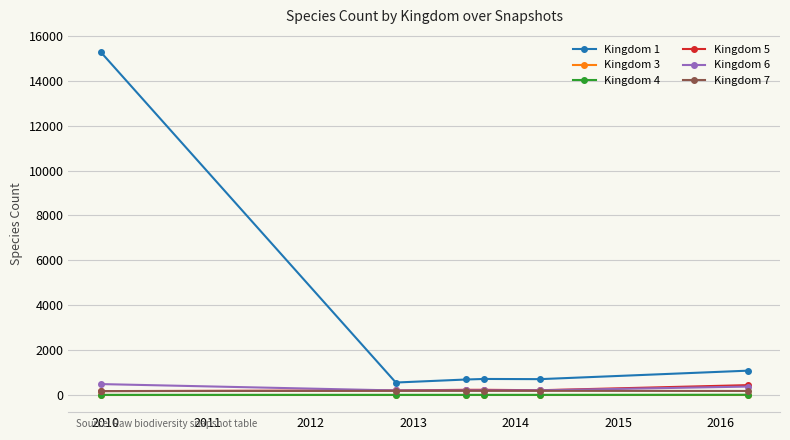

Which series has the largest total across all categories?

Kingdom 1